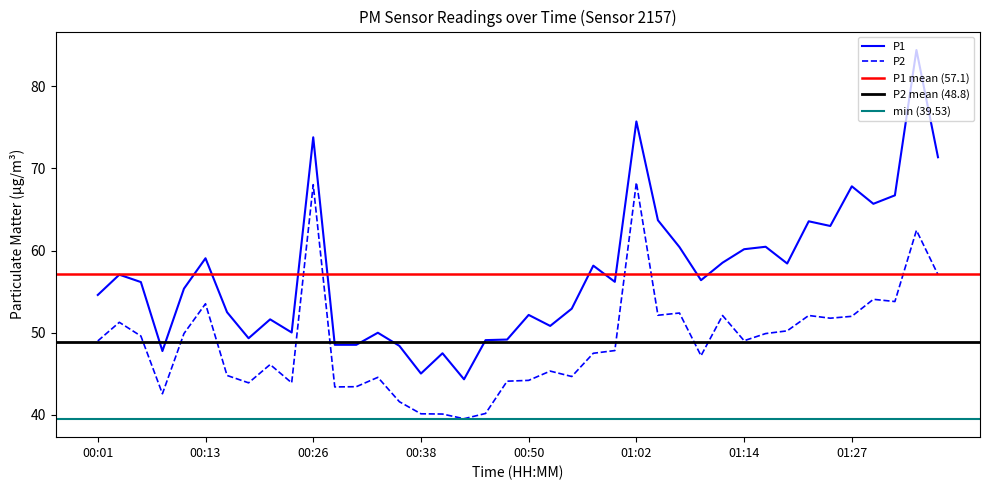

Reading left to right, list all the values displayed in this chart.

P1: 54.6	57.1	56.2	47.8	55.4	59.1	52.5	49.3	51.6	50.0	73.8	48.5	48.5	50.0	48.4	45.0	47.5	44.3	49.1	49.2	52.2	50.8	52.9	58.2	56.2	75.7	63.7	60.4	56.4	58.5	60.2	60.5	58.4	63.6	63.0	67.8	65.7	66.7	84.4	71.4
P2: 49.0	51.3	49.6	42.6	49.9	53.5	44.8	43.9	46.1	43.9	68.0	43.4	43.4	44.6	41.6	40.1	40.1	39.5	40.2	44.1	44.2	45.3	44.7	47.5	47.8	68.3	52.1	52.4	47.2	52.1	49.0	49.9	50.2	52.1	51.8	52.0	54.1	53.8	62.5	57.1